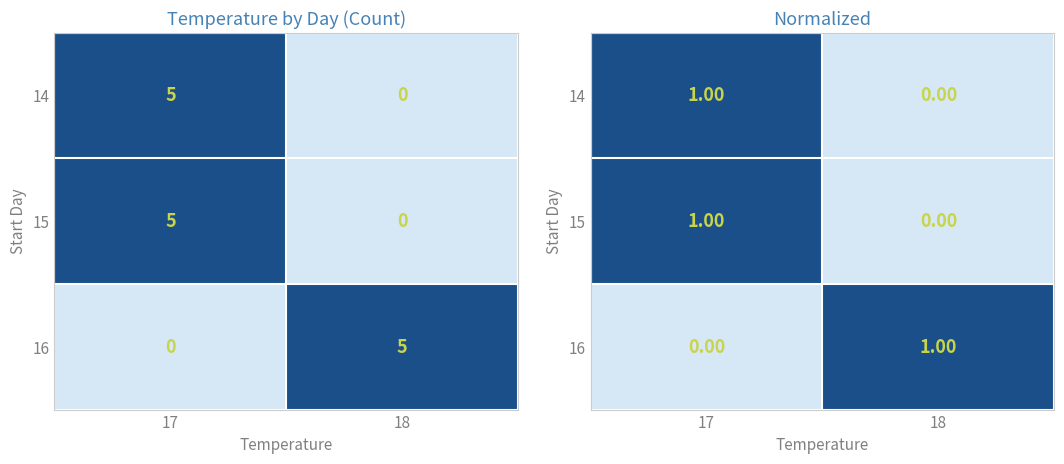

What is the spread (max minus min) of values at 17?

1